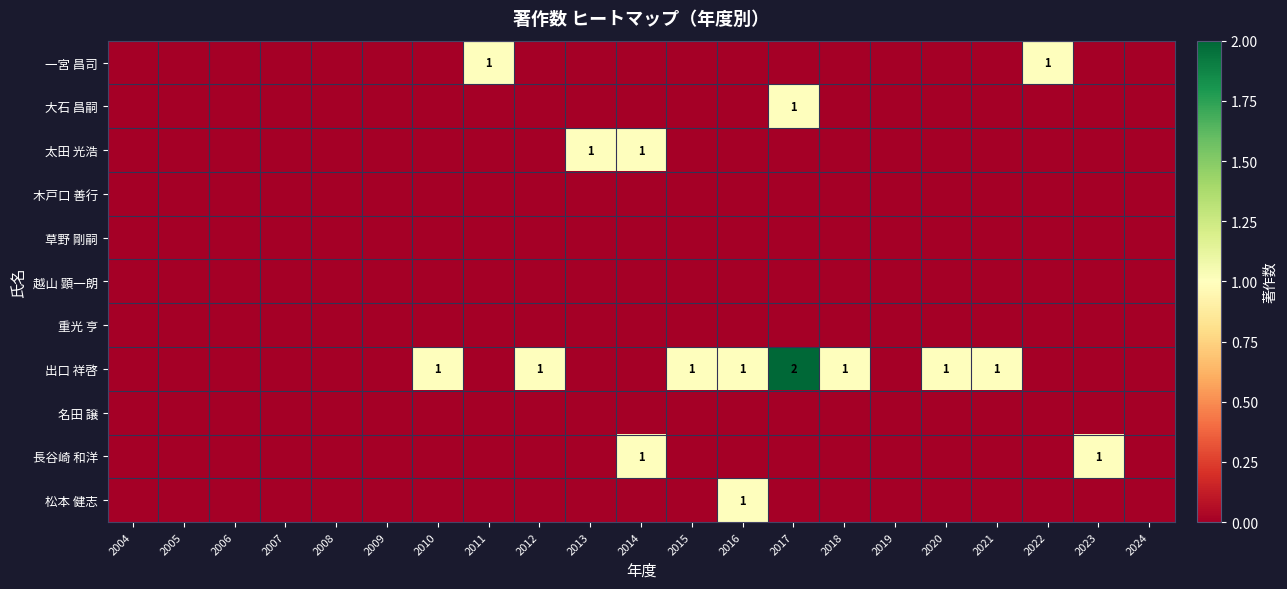

At which category is the sum across all series the highest?

2017